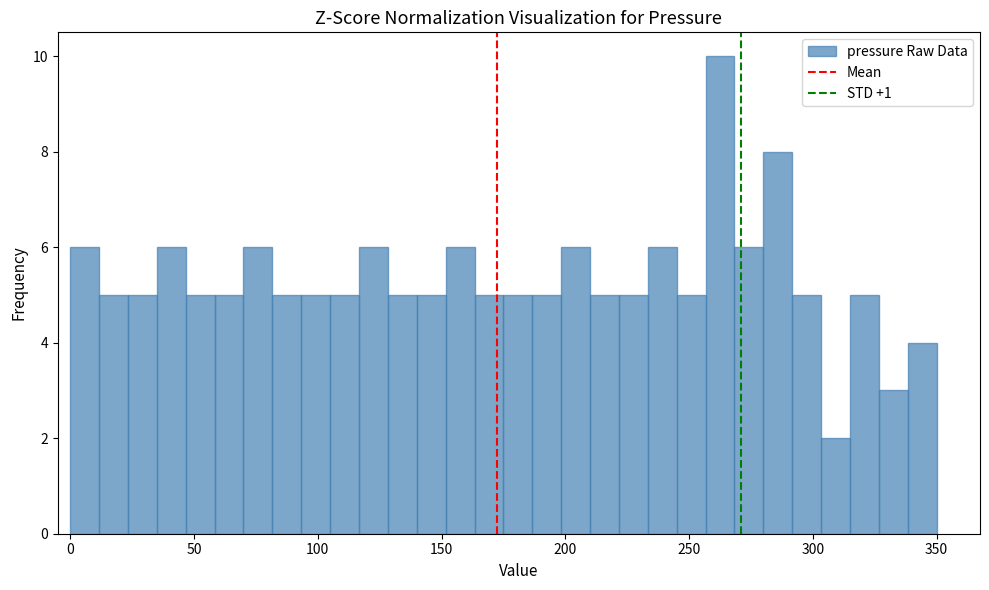

Around what value on the x-axis is the tallest bar? Give the approximate position of its centre, as read against the axis.

265